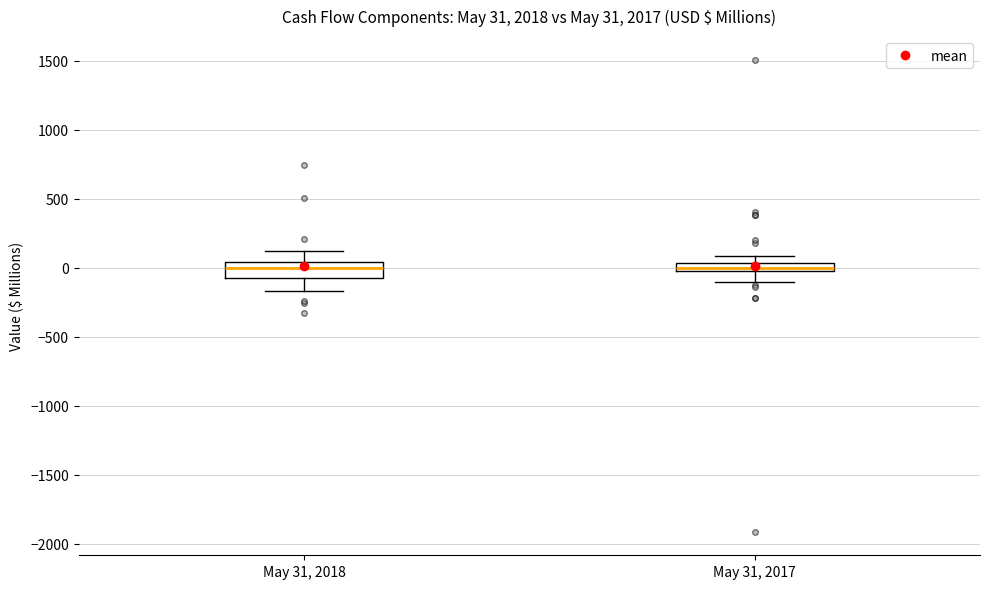

Which box is the tallest, from its lower edge to its upper edge?

May 31, 2018